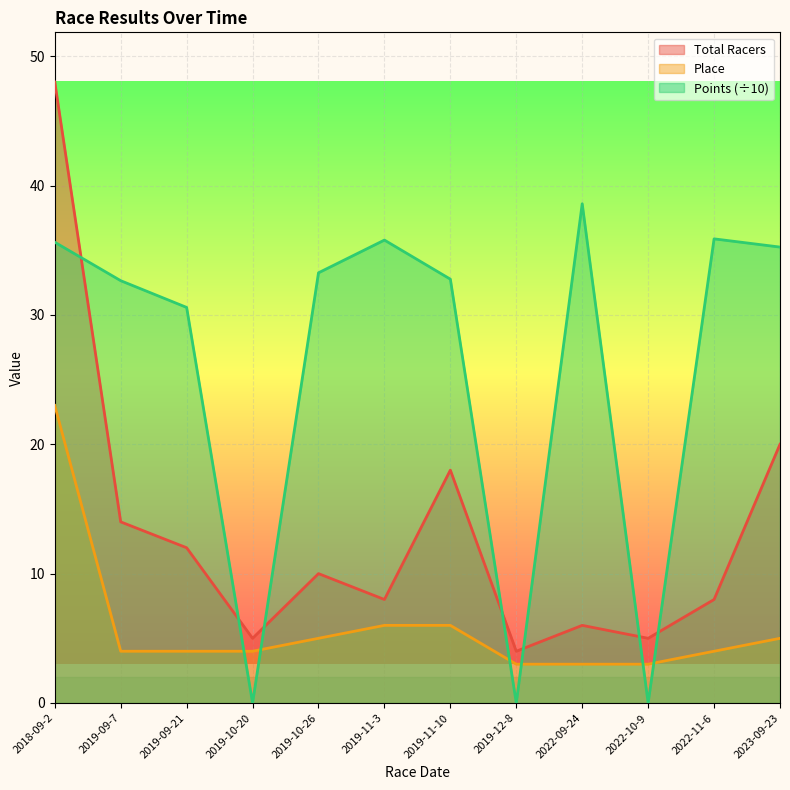

At which label does Total Racers reach its minimum?

2019-12-8